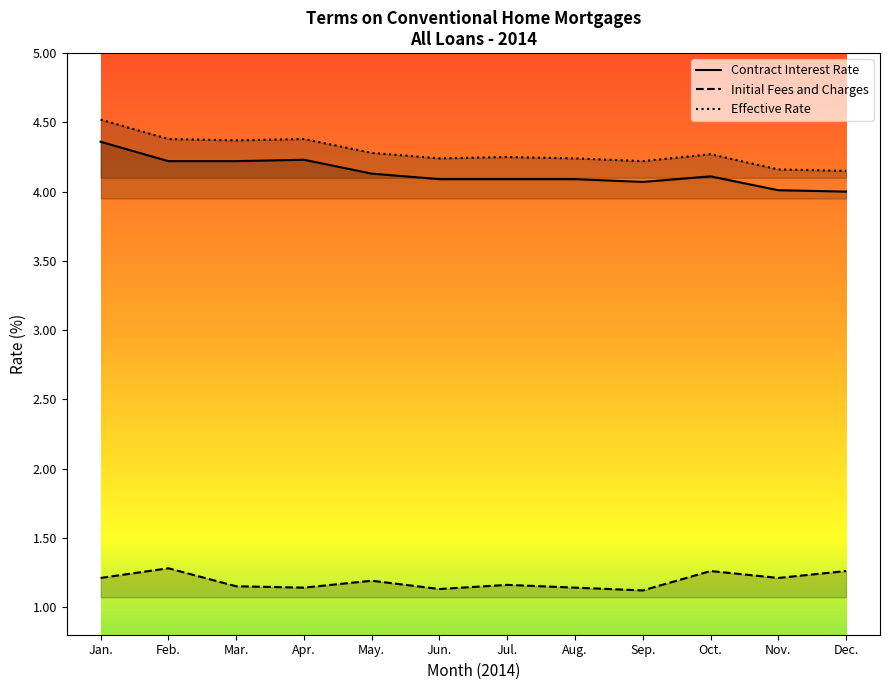

List the series in order of their peak value, lowest first.

Initial Fees and Charges, Contract Interest Rate, Effective Rate